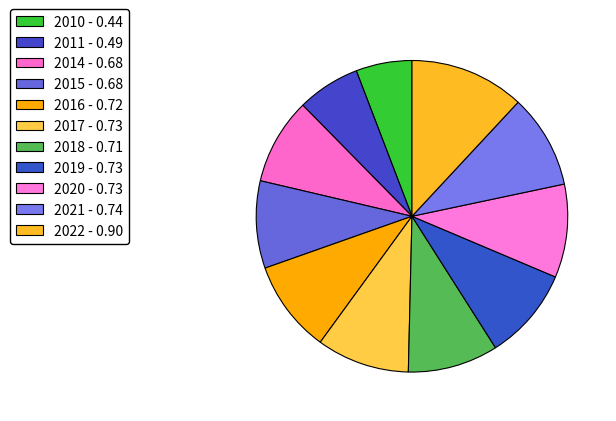

Rank the categories by value from lowest to highest.

2010, 2011, 2014, 2015, 2018, 2016, 2019, 2017, 2020, 2021, 2022